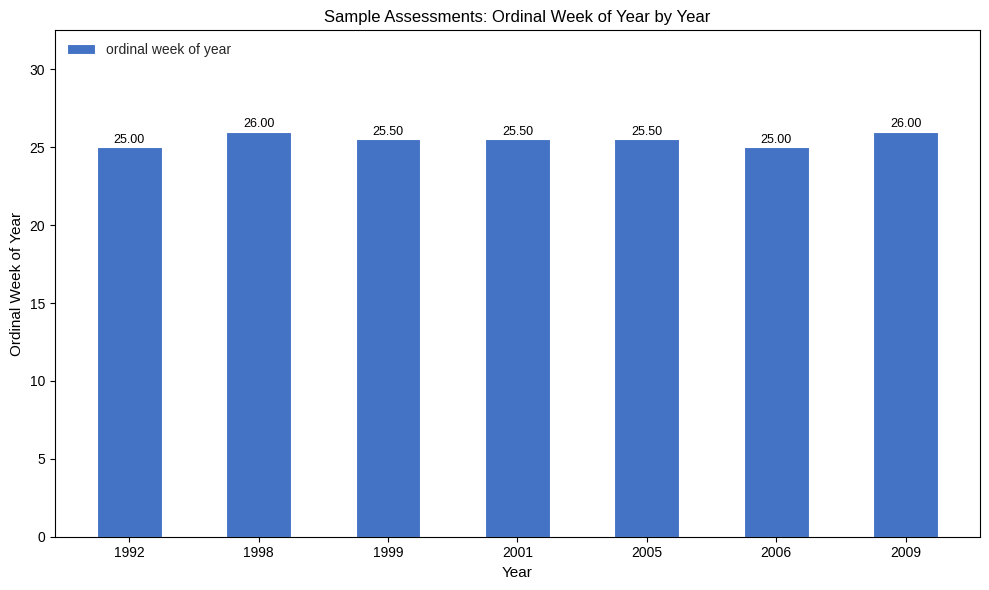

Count the values in the range 25 to 26.

7